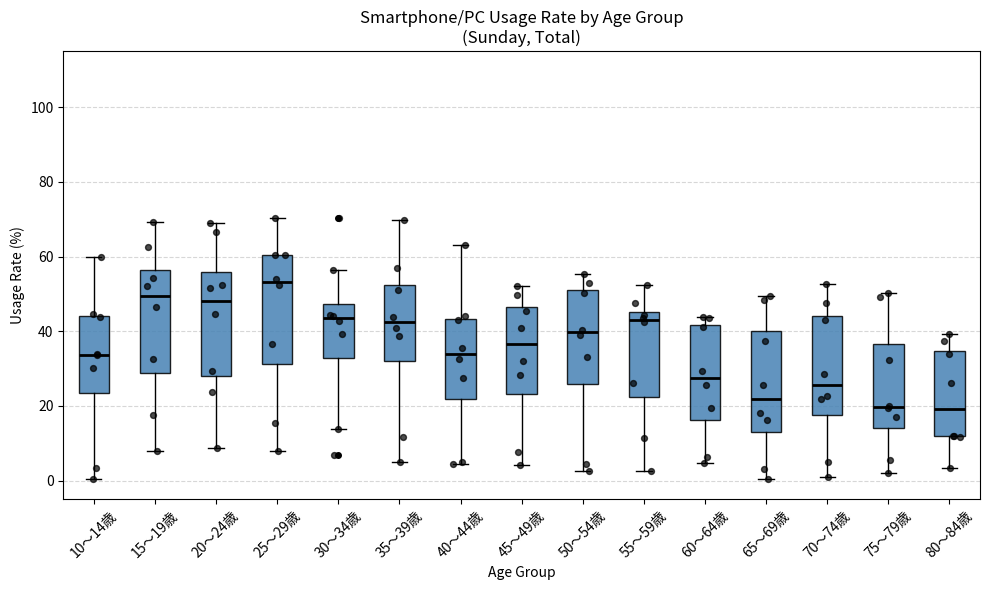

Where does the median line of the box for 25～29歳 sit on the y-axis? The values are not printed on the chart, so give them approximately, as read against the axis.

54